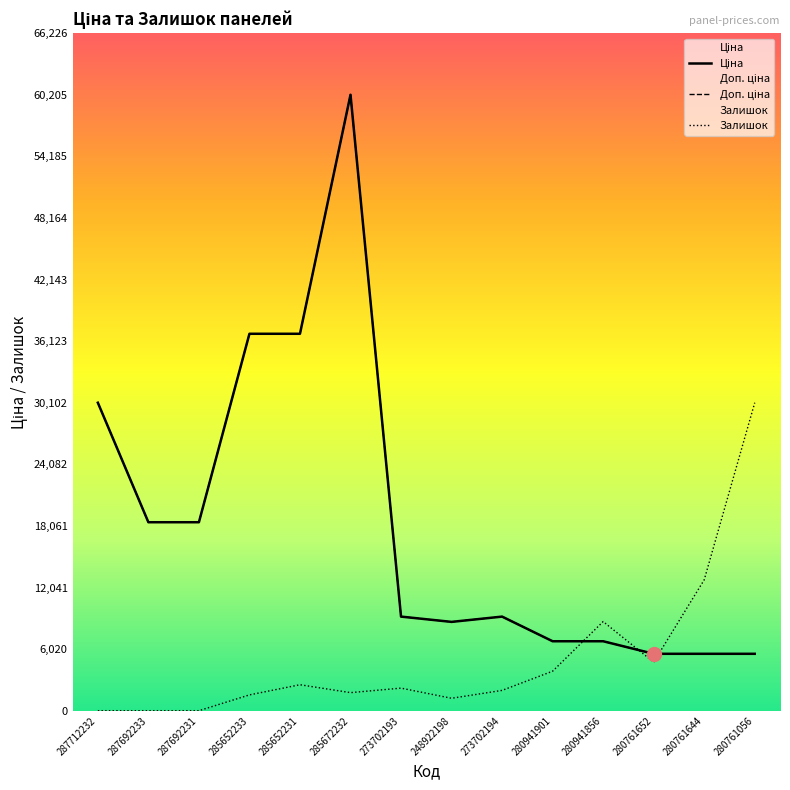

At which category does the chart reach its minimum across all series?

287712232